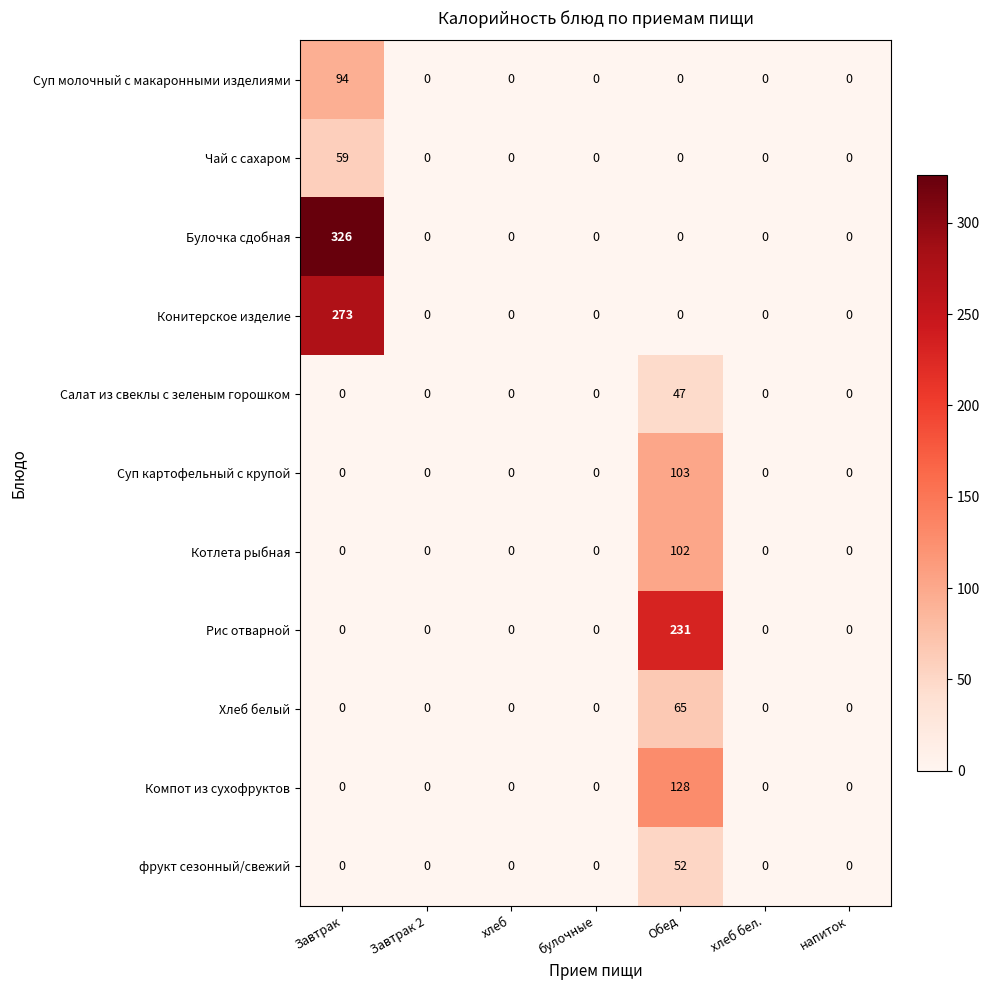

Which series has the largest range (max minus min)?

Булочка сдобная